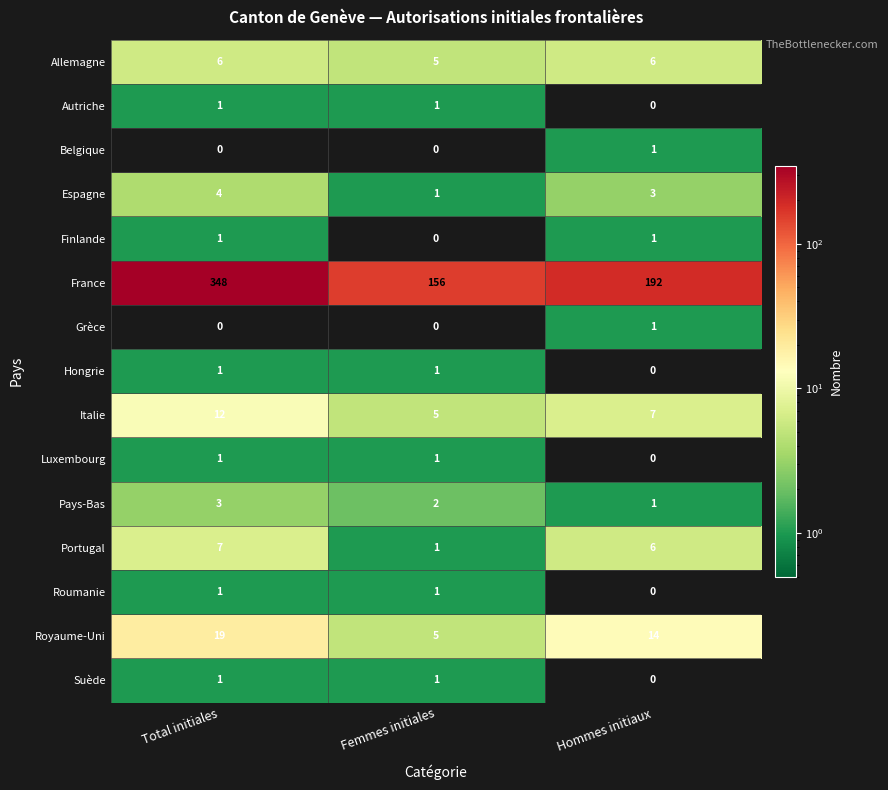

At which label is Portugal closest to 4?

Hommes initiaux